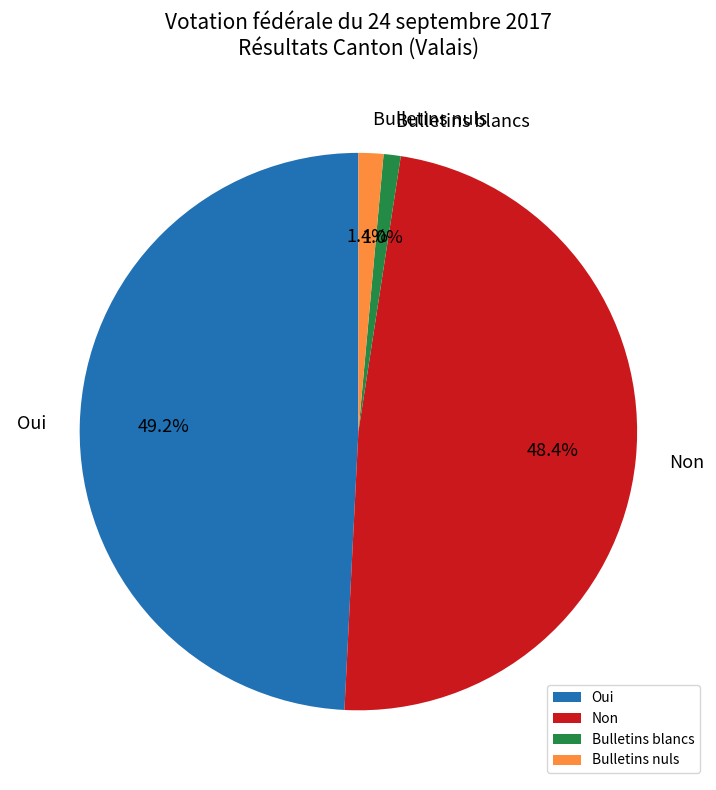

What is the total percentage of Bulletins nuls and Oui?

50.6%